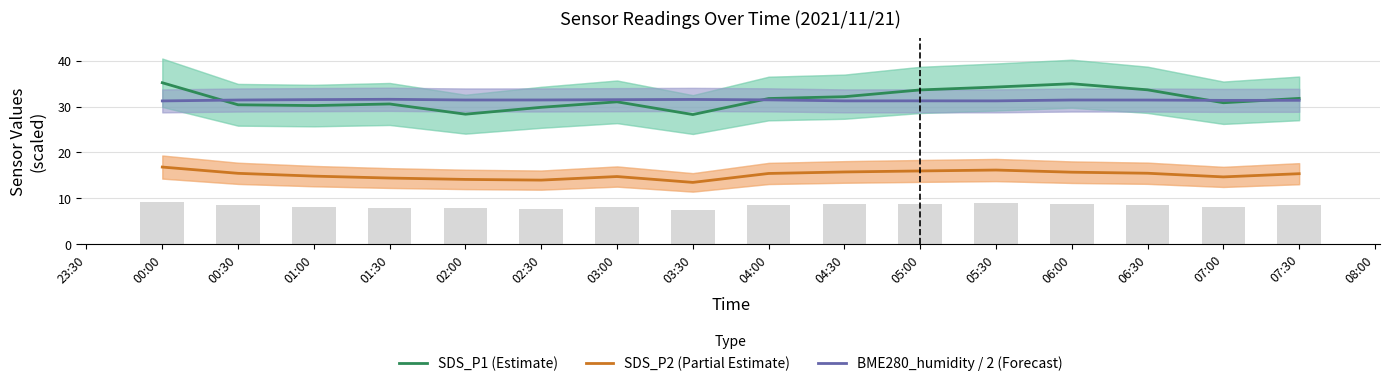

What is the sum of all SDS_P1 (Estimate) values?

507.1